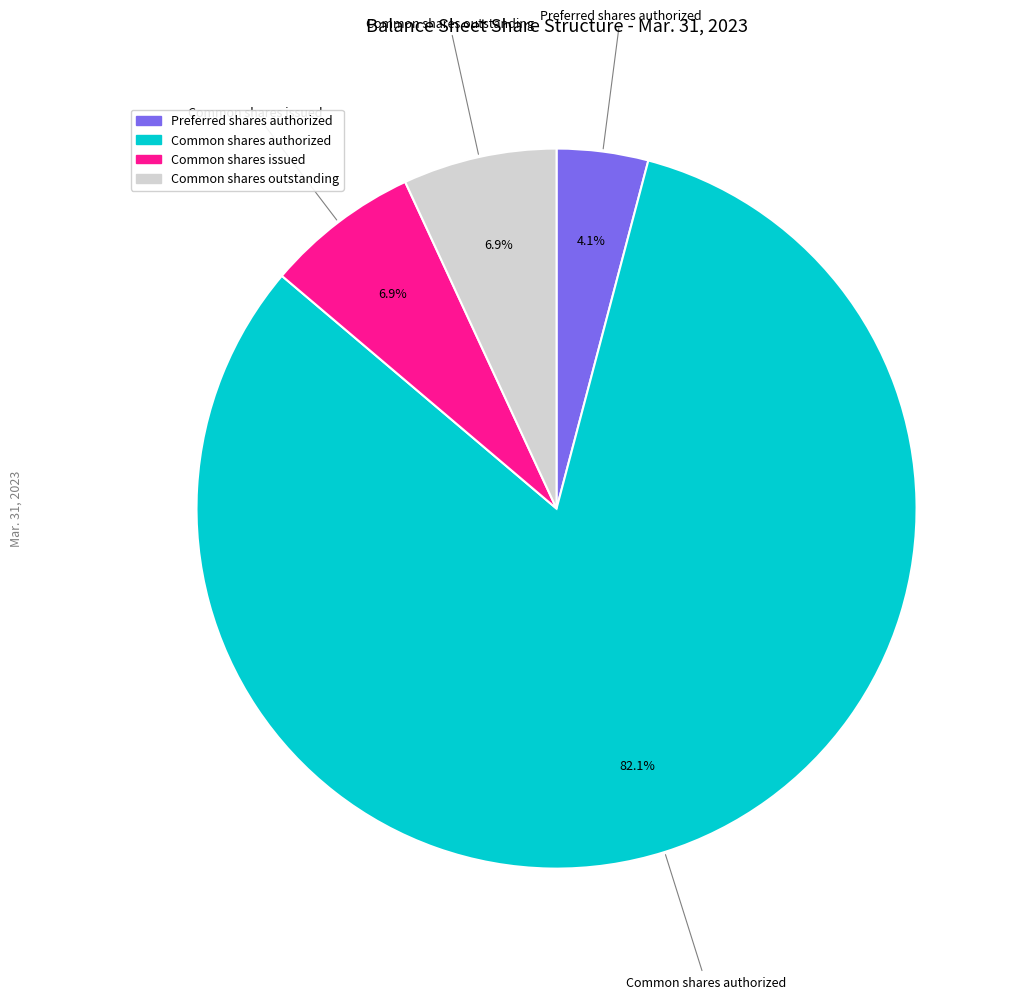

Does any single category account for the majority?

Yes